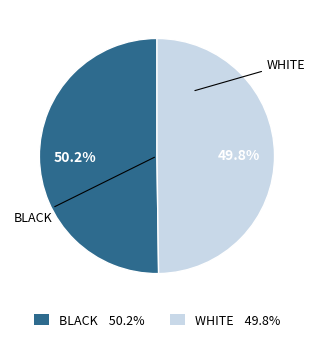

Count the number of slices in the pie.

2